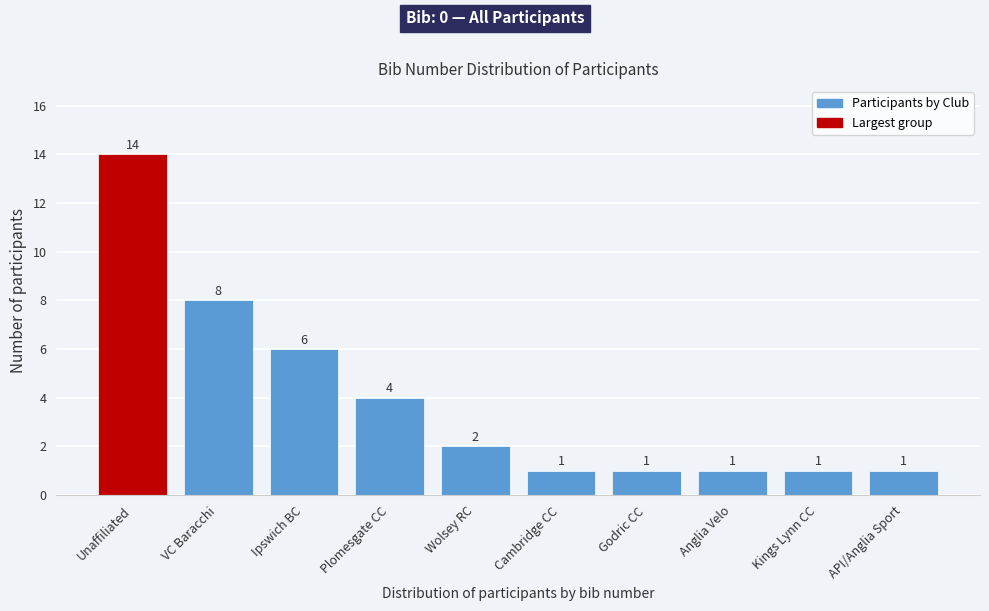

Reading right to left, transcribe all the data shown in this chart.

API/Anglia Sport=1	Kings Lynn CC=1	Anglia Velo=1	Godric CC=1	Cambridge CC=1	Wolsey RC=2	Plomesgate CC=4	Ipswich BC=6	VC Baracchi=8	Unaffiliated=14